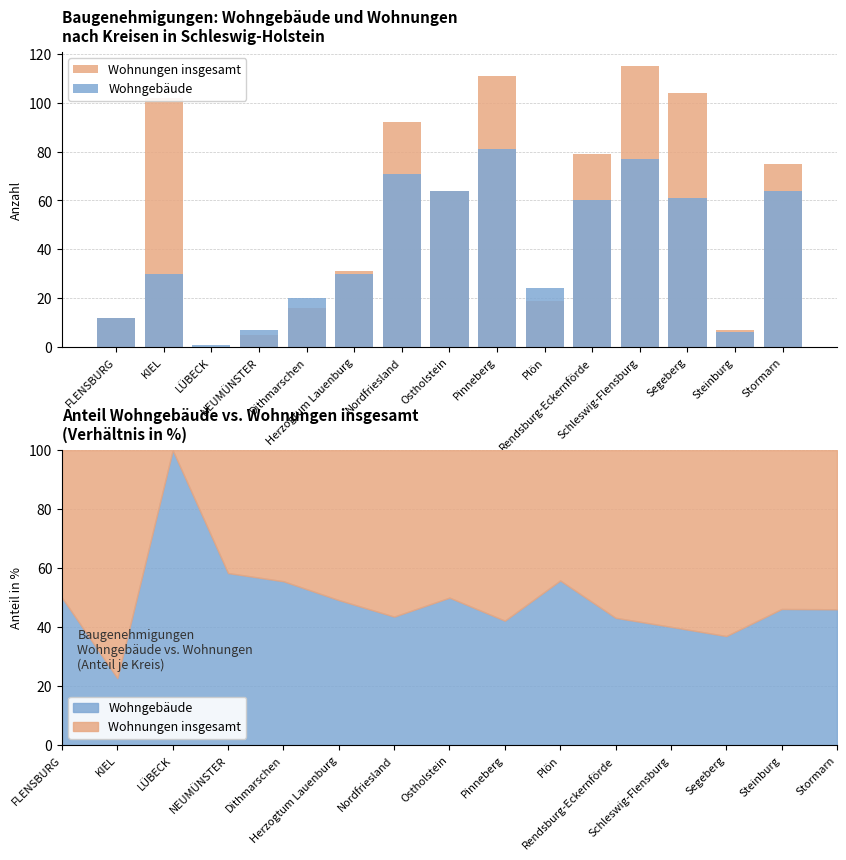

What is the value of the Wohngebäude bar at the 7th from the left?

71